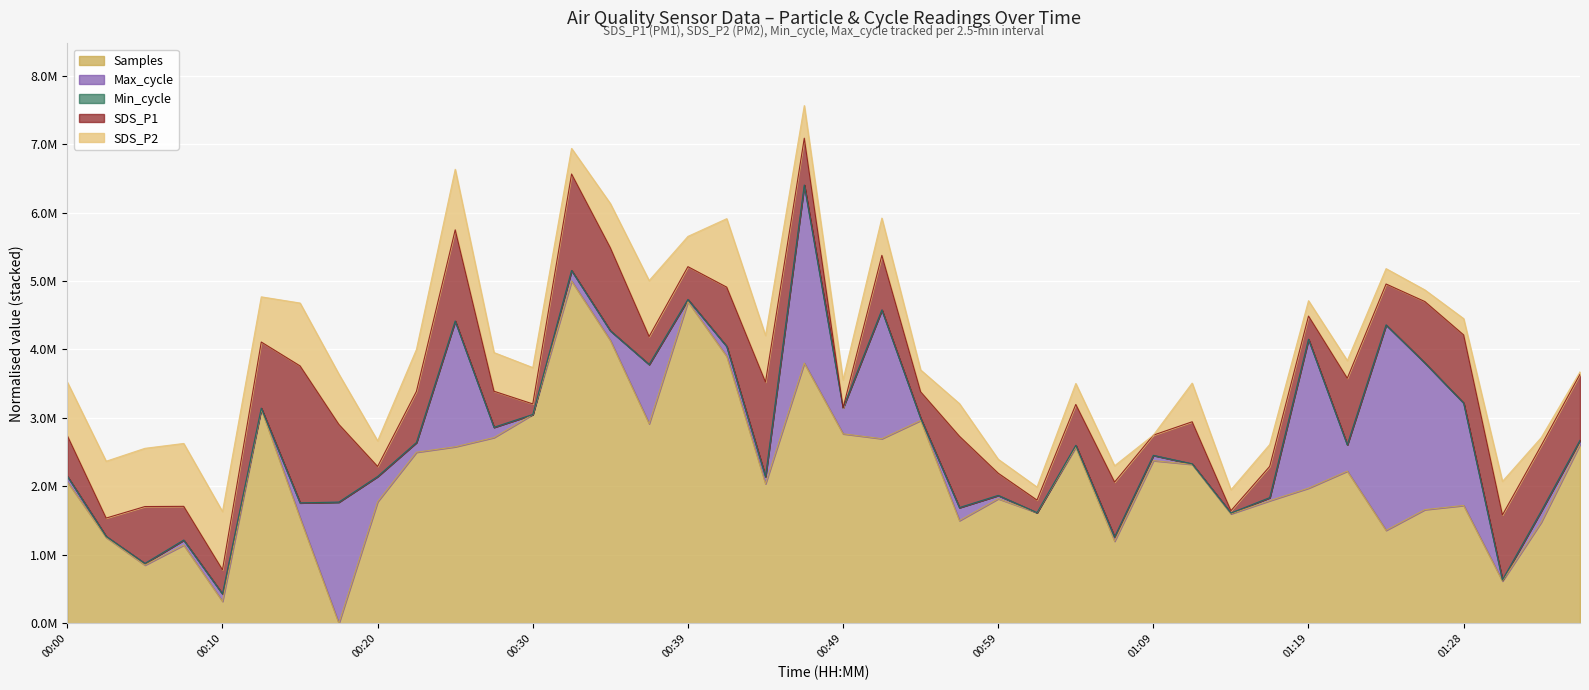

What are all the series names shown in the legend?

SDS_P1, SDS_P2, Min_cycle, Max_cycle, Samples